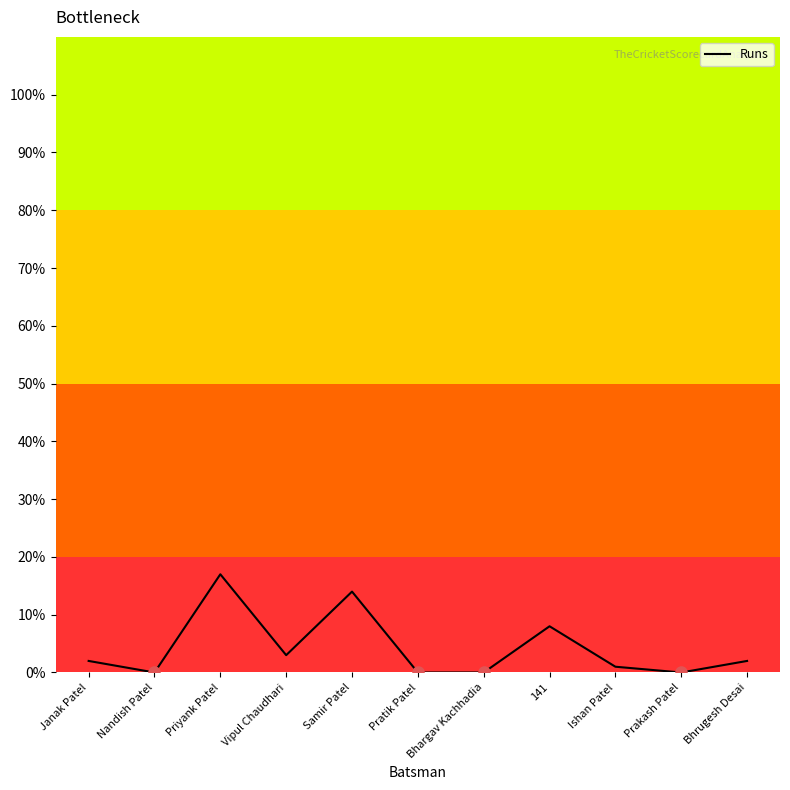

Read the value at Samir Patel, to the nearest 5.

15